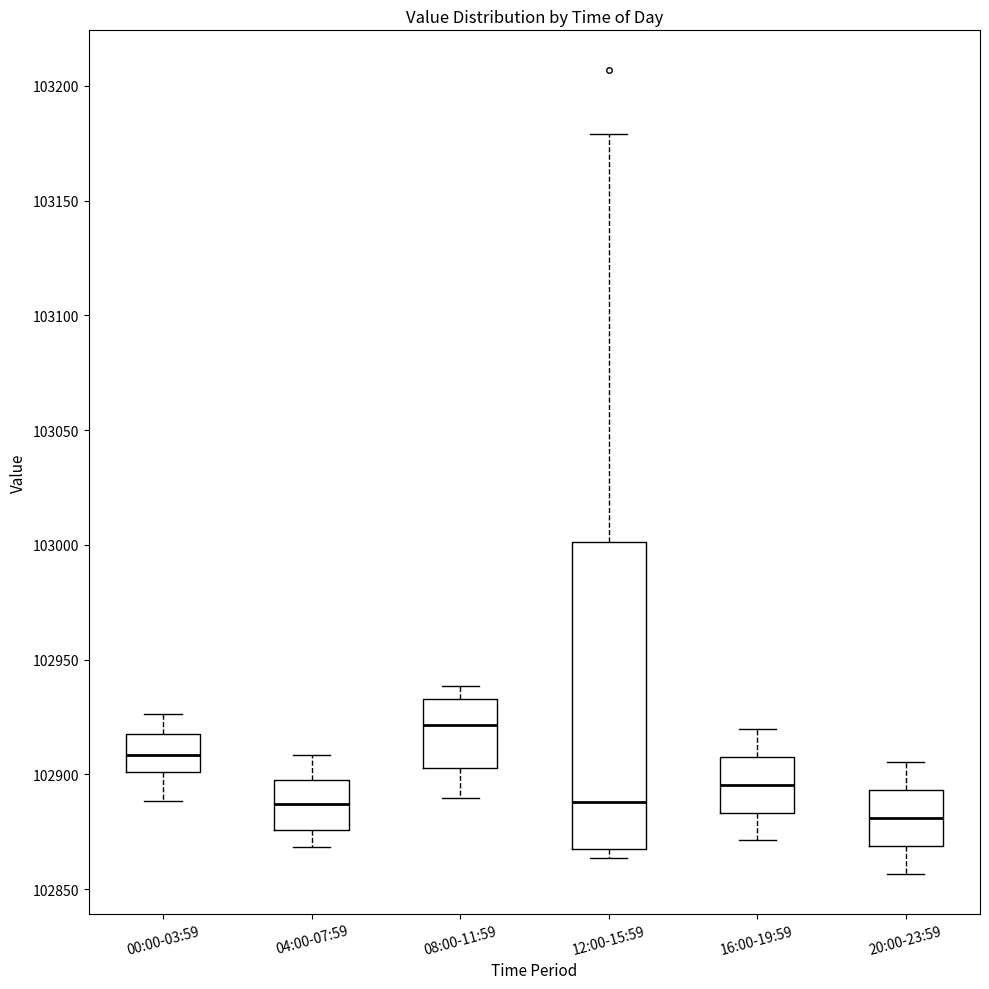

Where does the median line of the box for 12:00-15:59 sit on the y-axis? The values are not printed on the chart, so give them approximately, as read against the axis.

102890